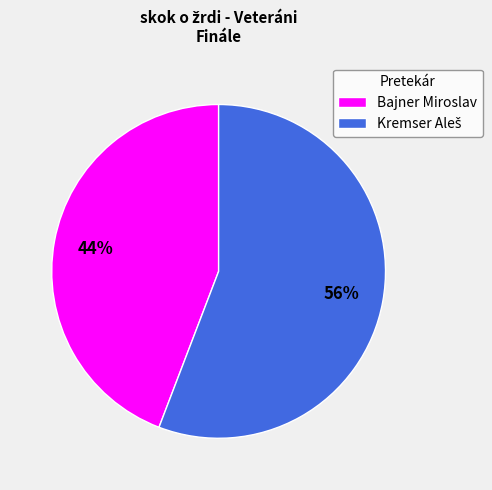

Count the number of slices in the pie.

2